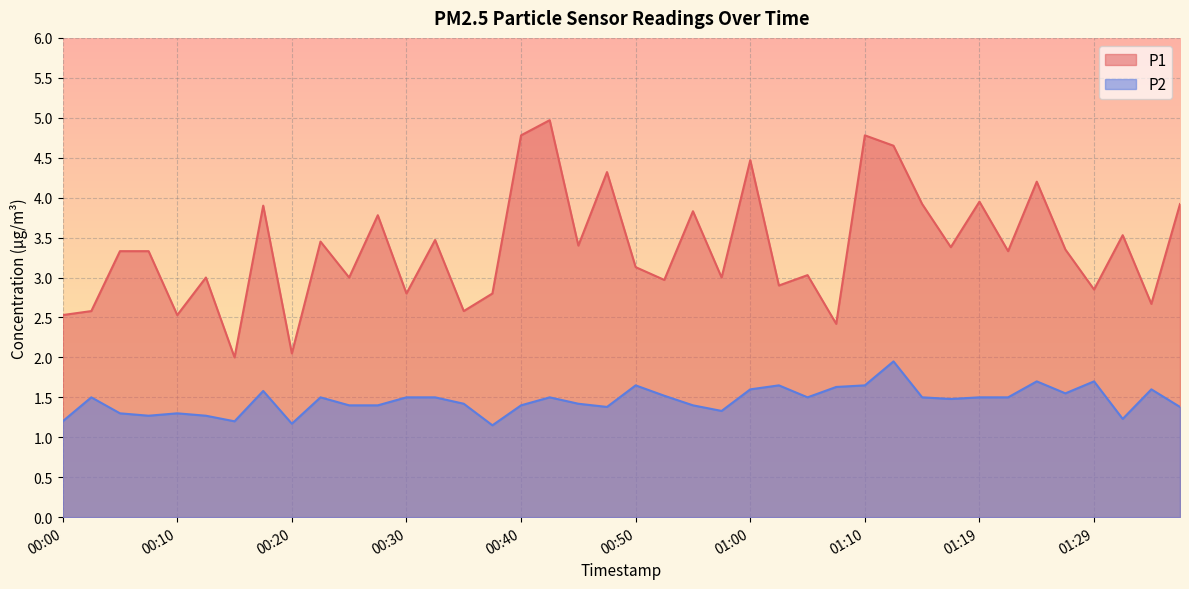

At 01:10, list the series in order from smallest to largest.

P2, P1